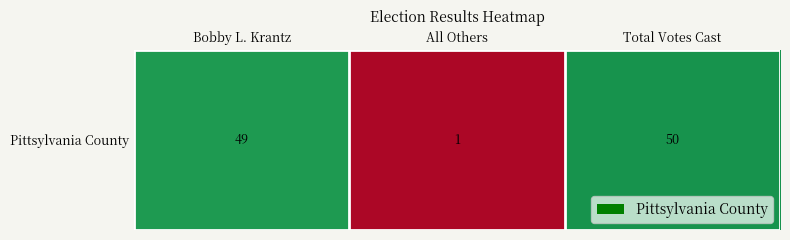

Reading right to left, list all the values displayed in this chart.

50	1	49